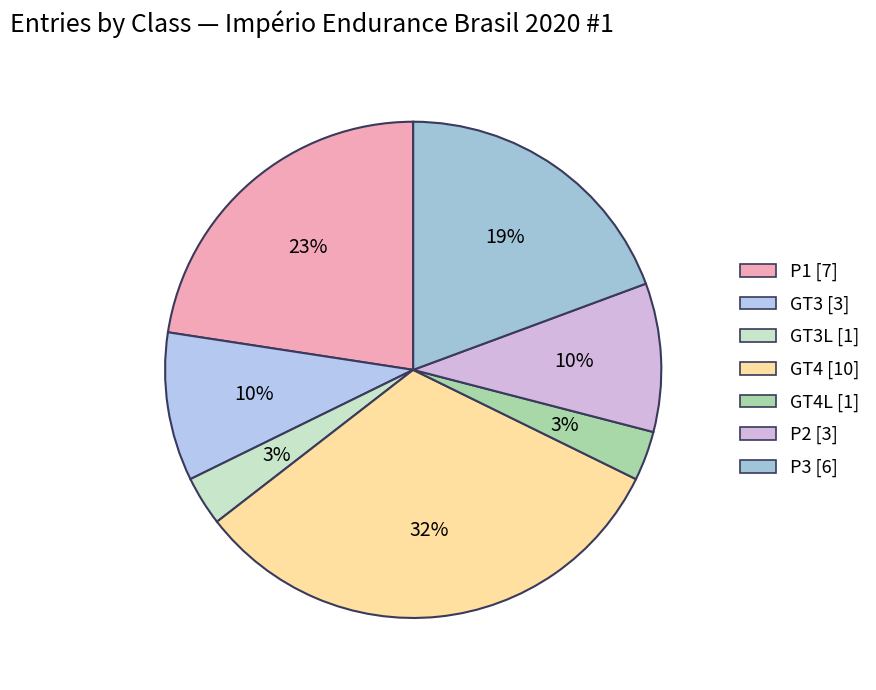

Count the number of slices in the pie.

7